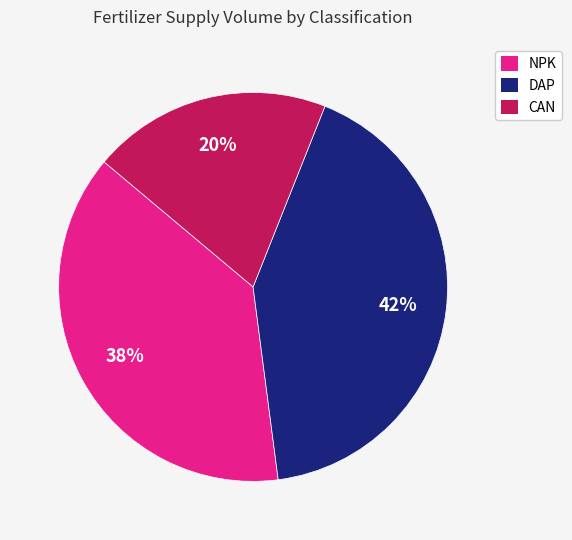

Rank the categories by value from highest to lowest.

DAP, NPK, CAN